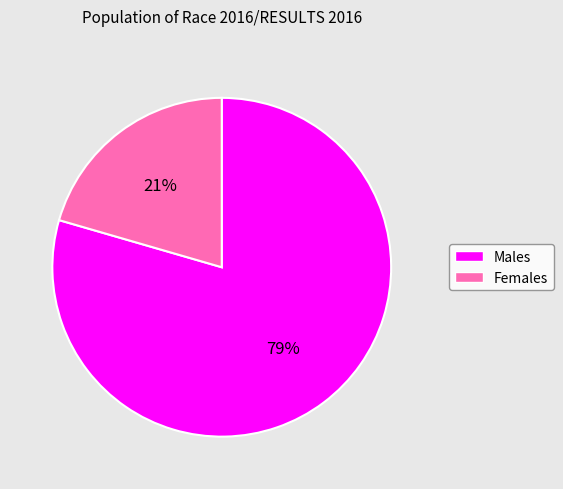

True or false: Females accounts for 21% of the total.

True